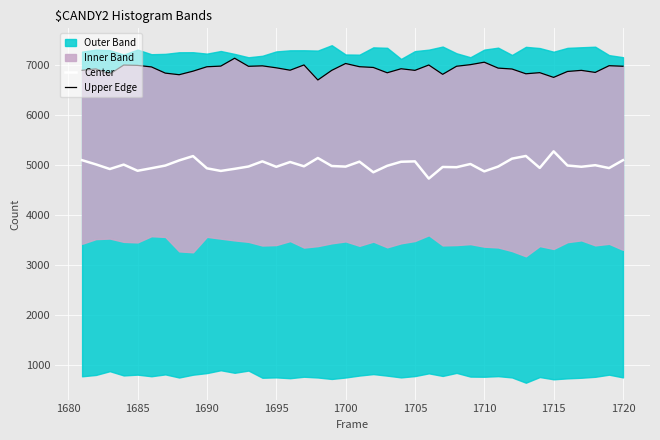

What is the lowest value of the Center series?

4727